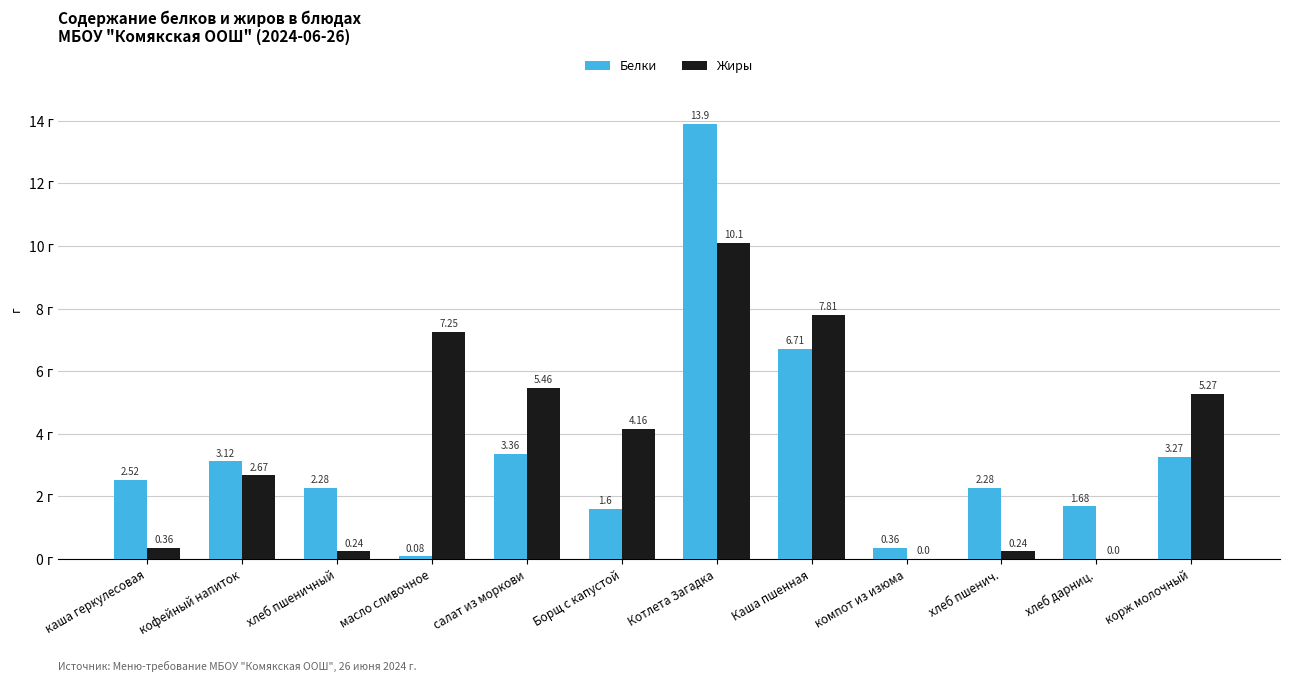

Which category has the highest value across all series?

Котлета Загадка